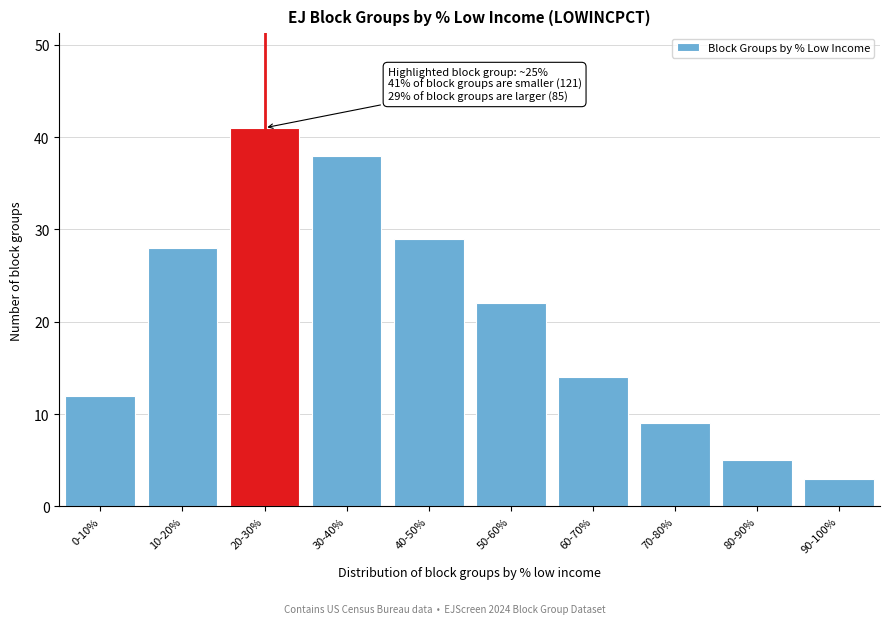

Reading right to left, what are all the values shown in this chart?

3	5	9	14	22	29	38	41	28	12